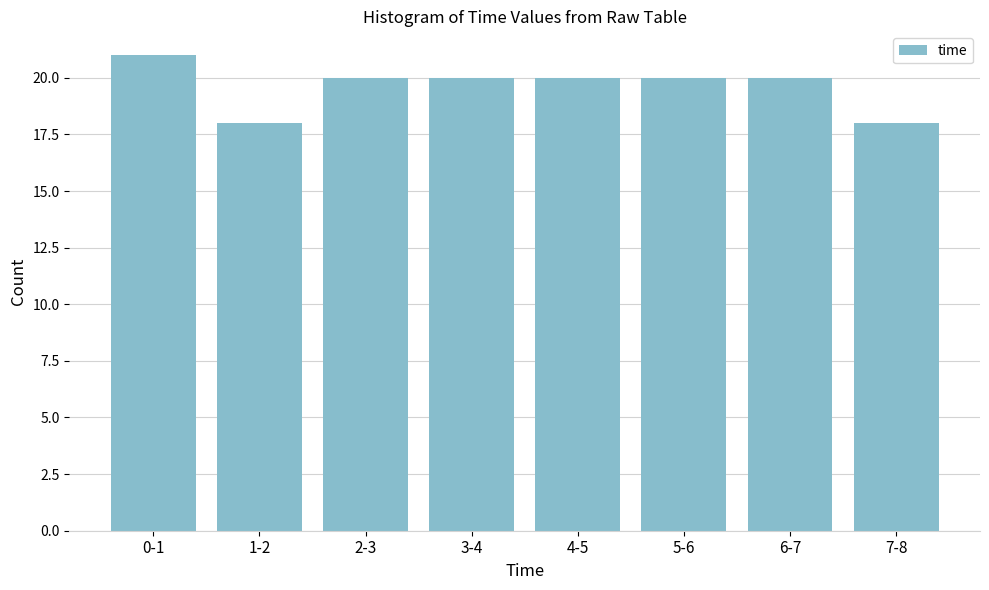

Reading right to left, transcribe all the data shown in this chart.

7-8=18	6-7=20	5-6=20	4-5=20	3-4=20	2-3=20	1-2=18	0-1=21